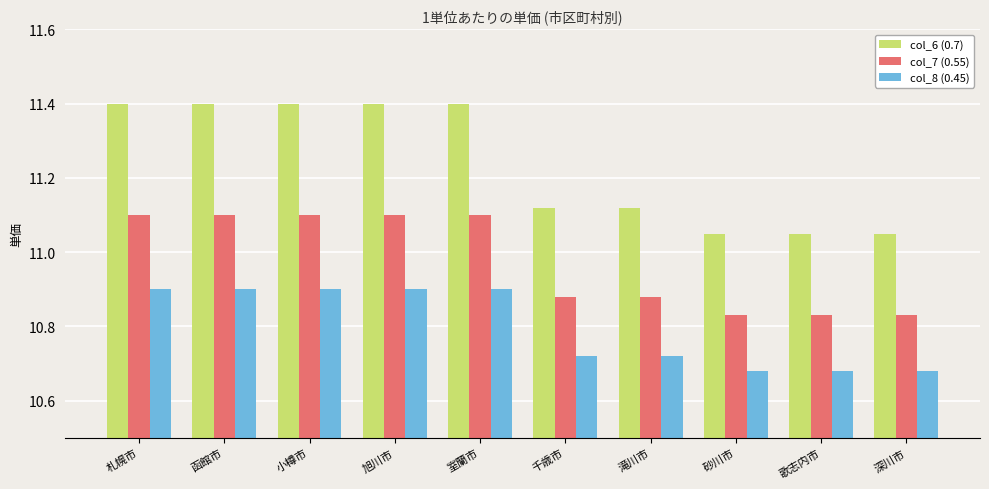

What is the highest value of the col_6 (0.7) series?

11.4